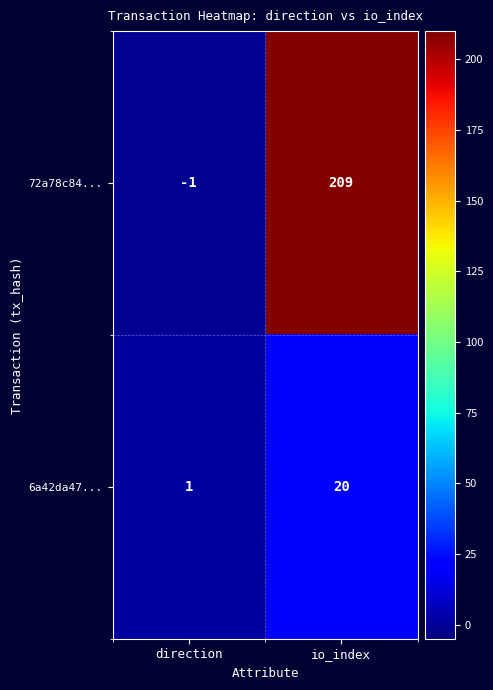

What is the total value across all series at io_index?

229